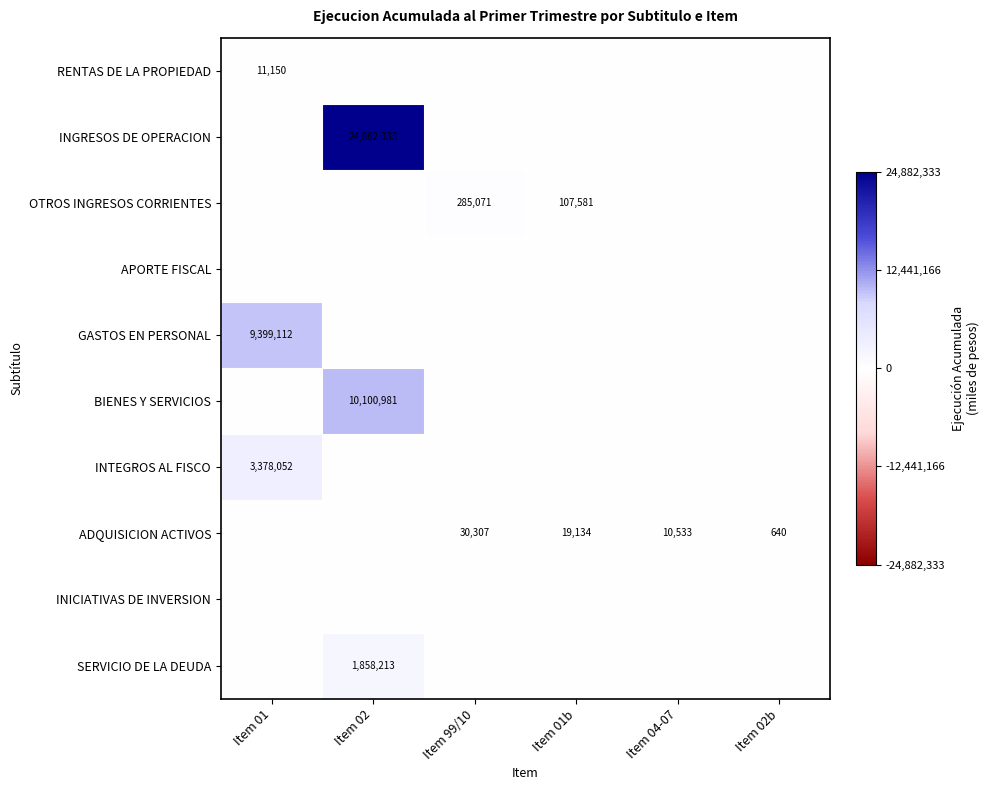

True or false: INGRESOS DE OPERACION has a value of 16763726 at Item 02.

False